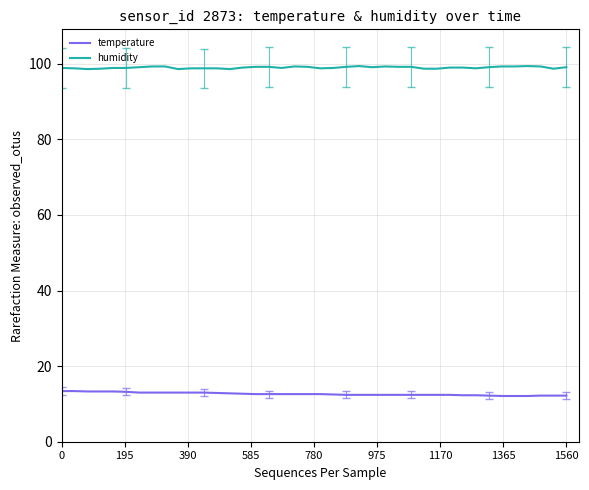

What is the highest value of the humidity series?

99.4